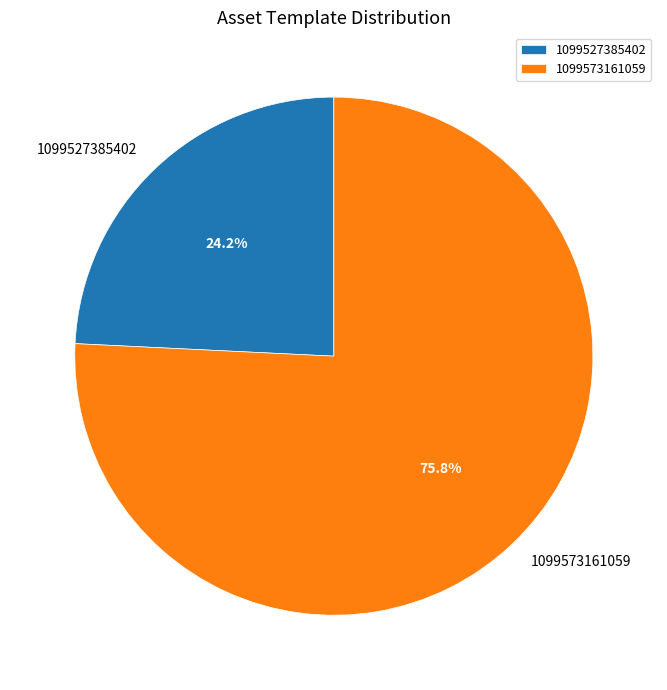

True or false: 1099573161059 accounts for 76% of the total.

True